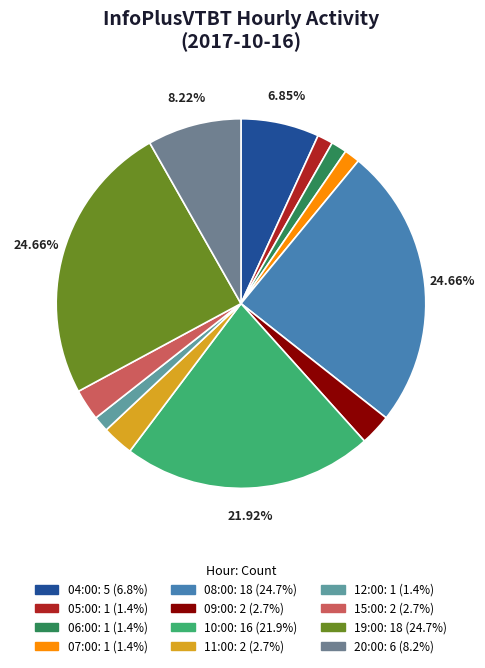

How many slices are in this pie chart?

12